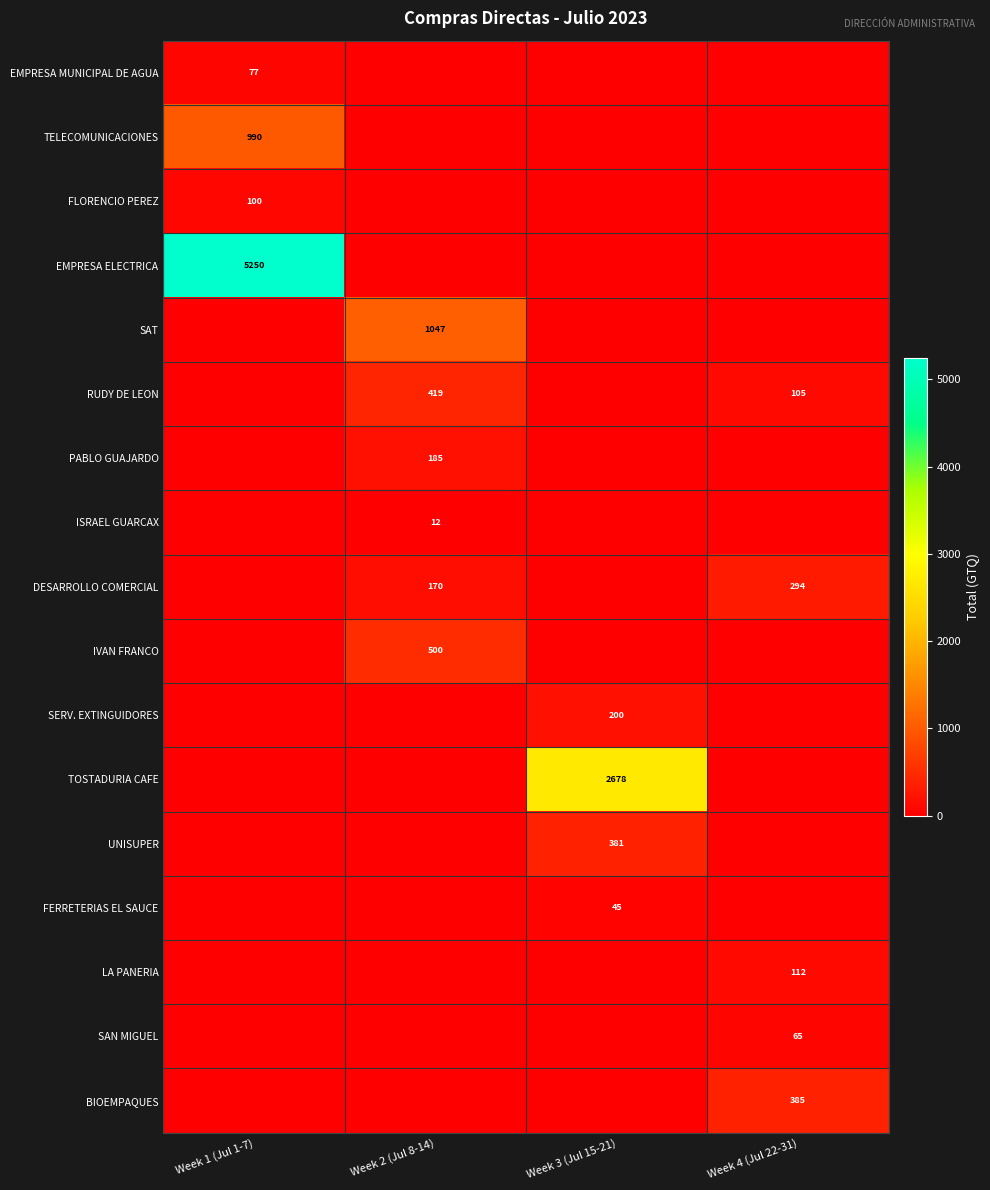

The LA PANERIA series shows 42 at Week 4 (Jul 22-31). True or false?

False